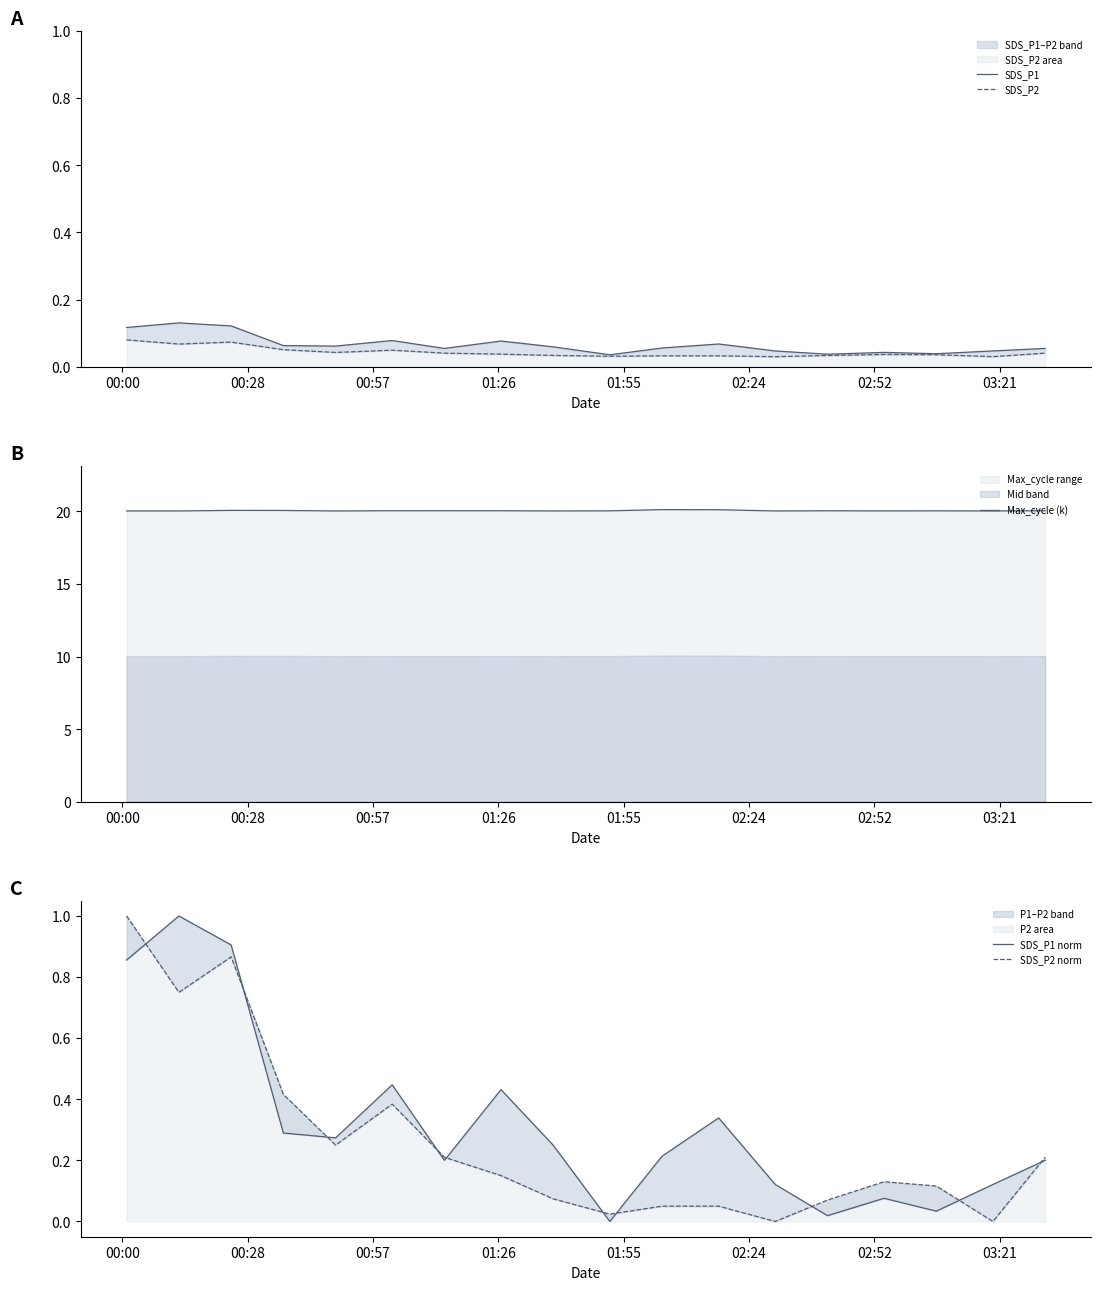

What is the minimum value for Max_cycle (k)?

20.0